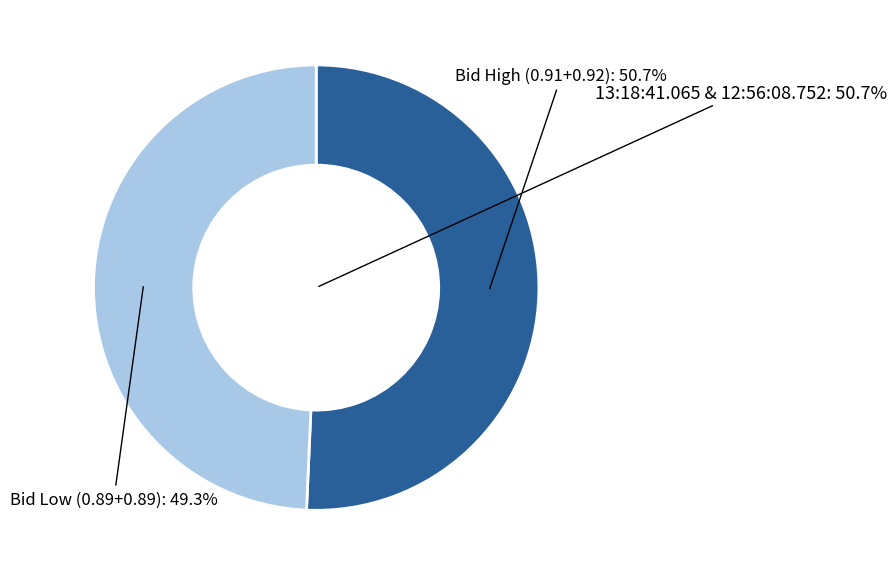

To the nearest percent, what is the difference between the largest and smallest slice percentages?

1%